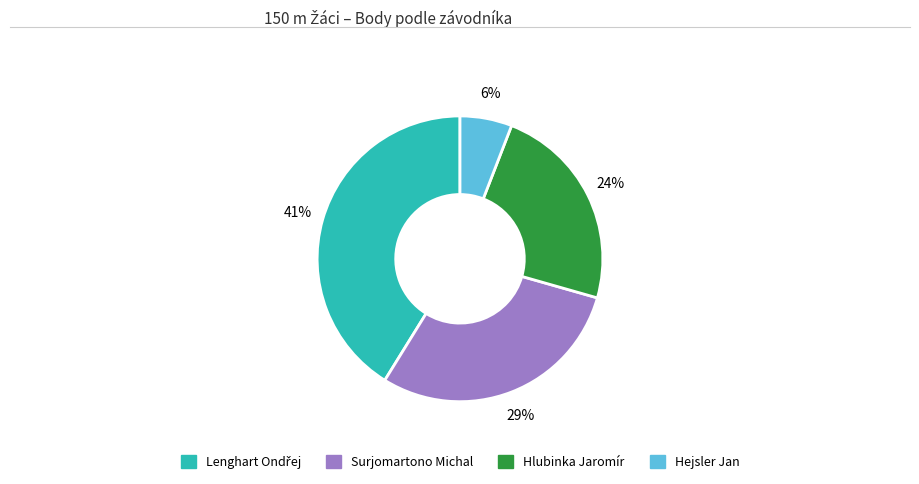

Which category has the smallest portion of the pie?

Hejsler Jan